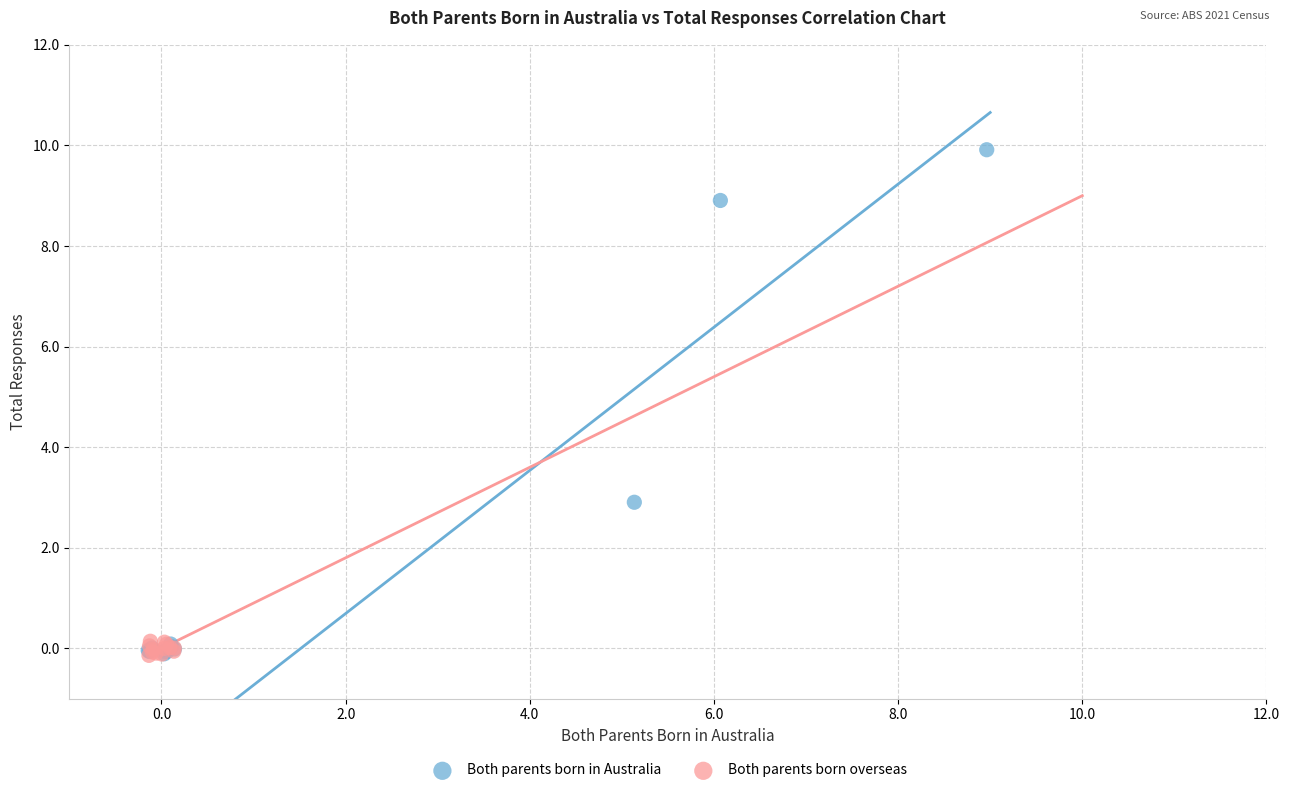

Which series has the widest spread of Y values?

Both parents born in Australia